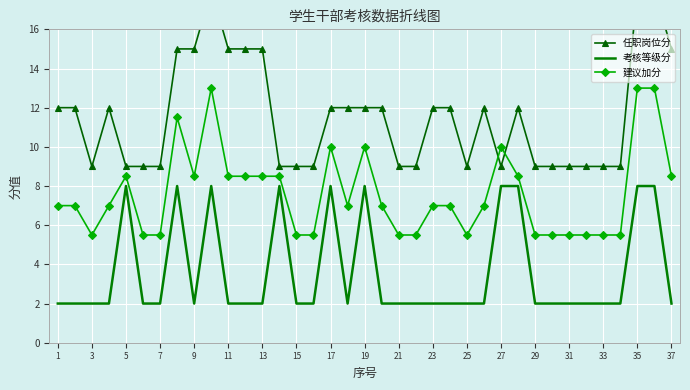

Reading left to right, list all the values displayed in this chart.

任职岗位分: 12.0	12.0	9.0	12.0	9.0	9.0	9.0	15.0	15.0	18.0	15.0	15.0	15.0	9.0	9.0	9.0	12.0	12.0	12.0	12.0	9.0	9.0	12.0	12.0	9.0	12.0	9.0	12.0	9.0	9.0	9.0	9.0	9.0	9.0	18.0	18.0	15.0
考核等级分: 2.0	2.0	2.0	2.0	8.0	2.0	2.0	8.0	2.0	8.0	2.0	2.0	2.0	8.0	2.0	2.0	8.0	2.0	8.0	2.0	2.0	2.0	2.0	2.0	2.0	2.0	8.0	8.0	2.0	2.0	2.0	2.0	2.0	2.0	8.0	8.0	2.0
建议加分: 7.0	7.0	5.5	7.0	8.5	5.5	5.5	11.5	8.5	13.0	8.5	8.5	8.5	8.5	5.5	5.5	10.0	7.0	10.0	7.0	5.5	5.5	7.0	7.0	5.5	7.0	10.0	8.5	5.5	5.5	5.5	5.5	5.5	5.5	13.0	13.0	8.5